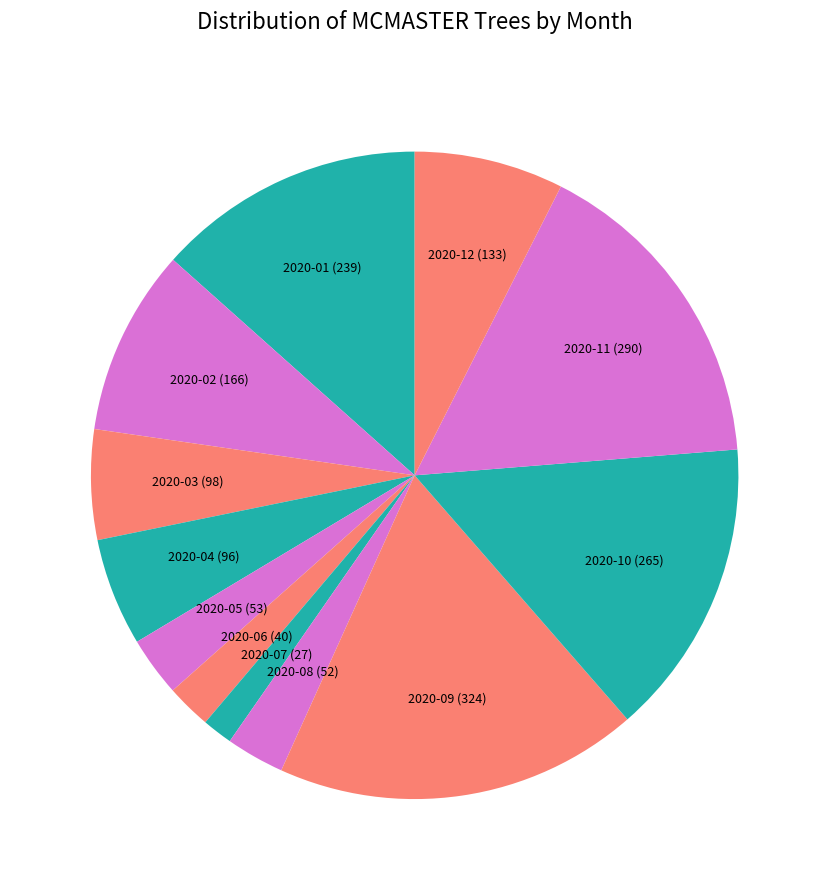

The 2020-06 slice represents 7% of the pie. True or false?

False